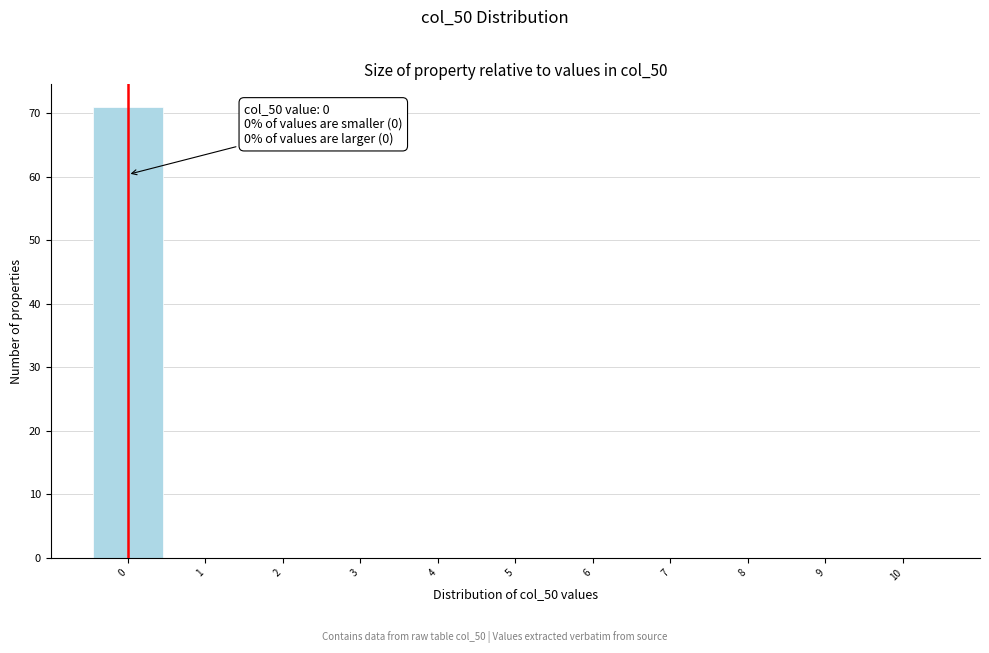

Over which range of the x-axis is the bar tallest?

-0.5 to 0.5